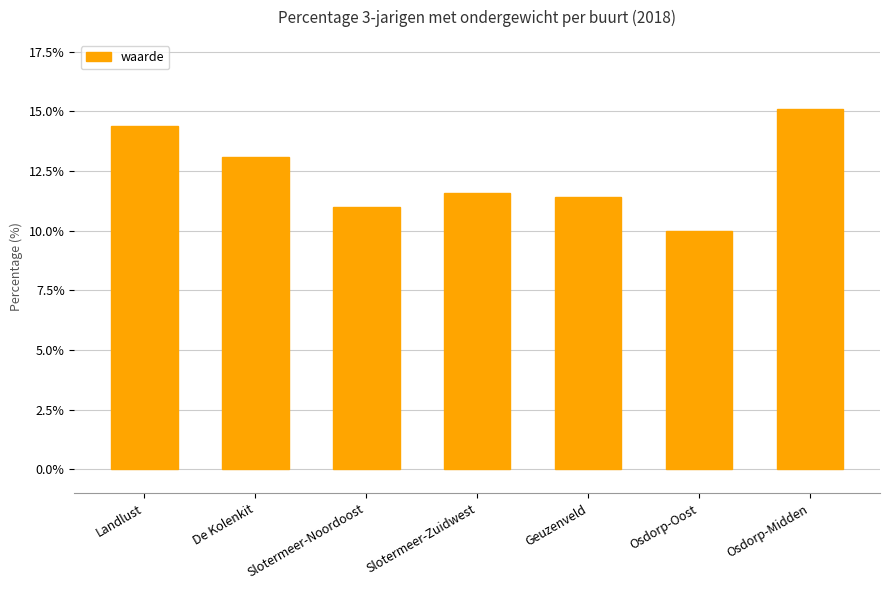

True or false: the data shows 10.0 at Osdorp-Oost.

True